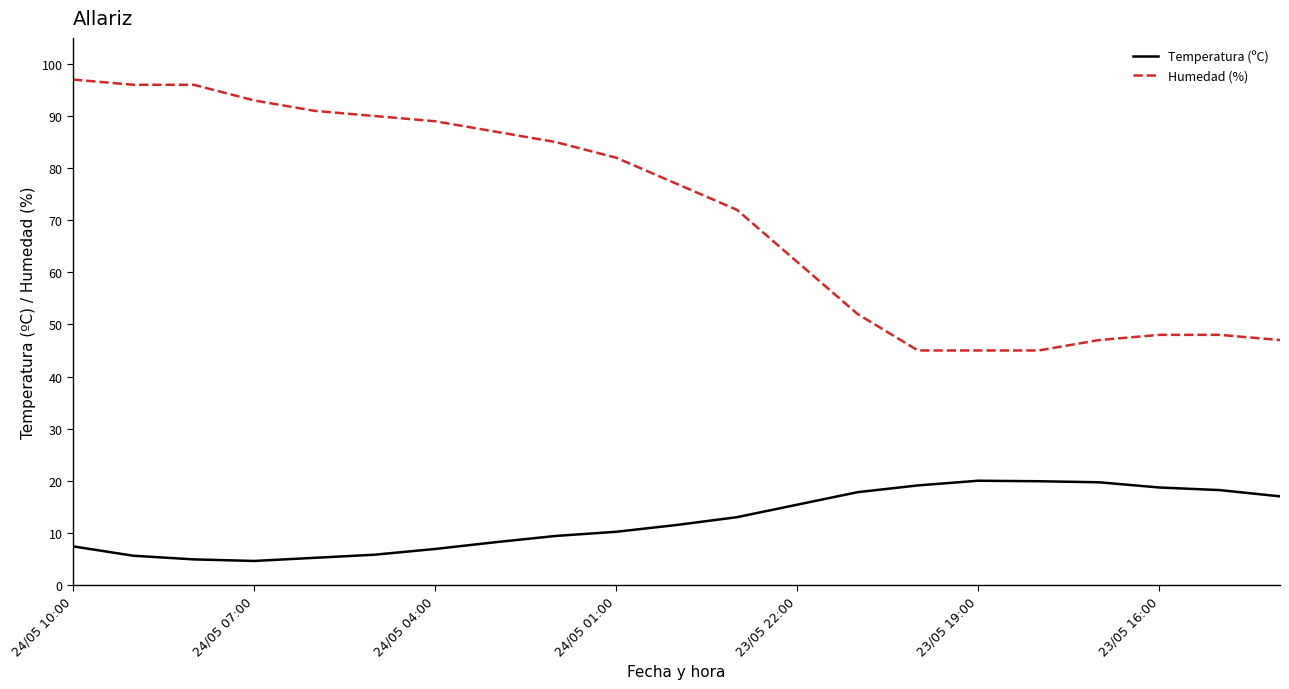

Rank the series by their average value, from highest to lowest.

Humedad (%), Temperatura (ºC)